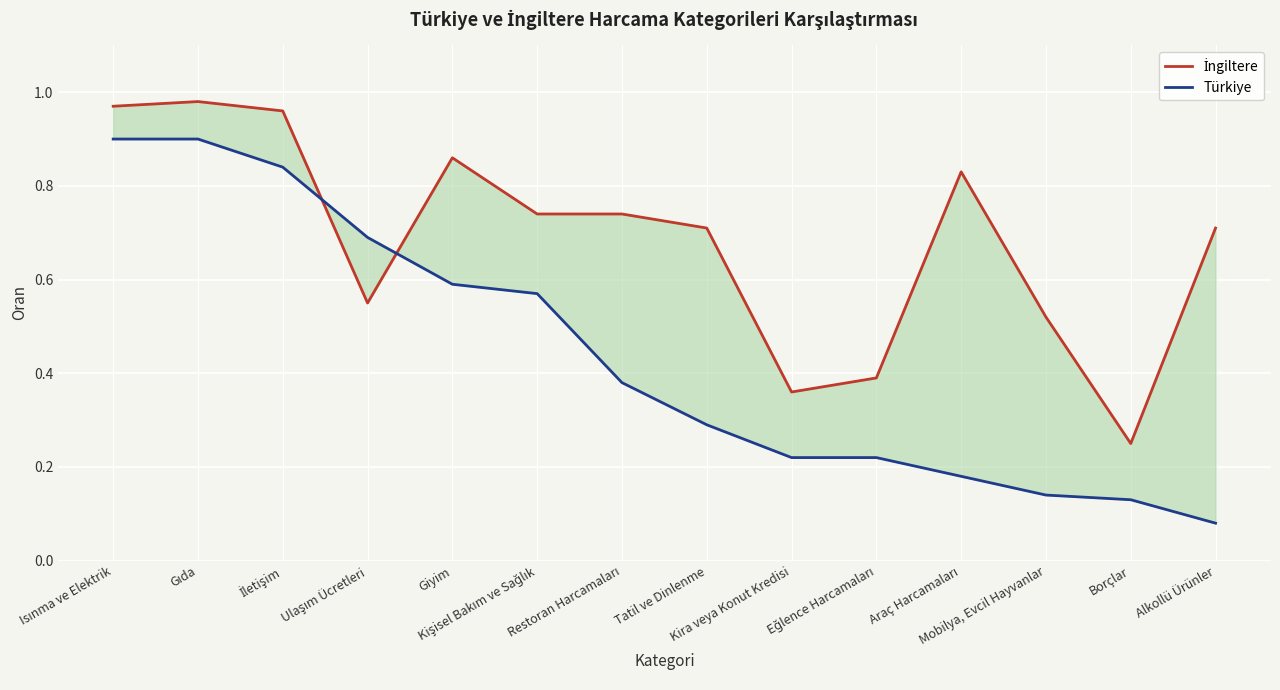

What is the difference between the second highest and second lowest values in the Türkiye series?

0.8